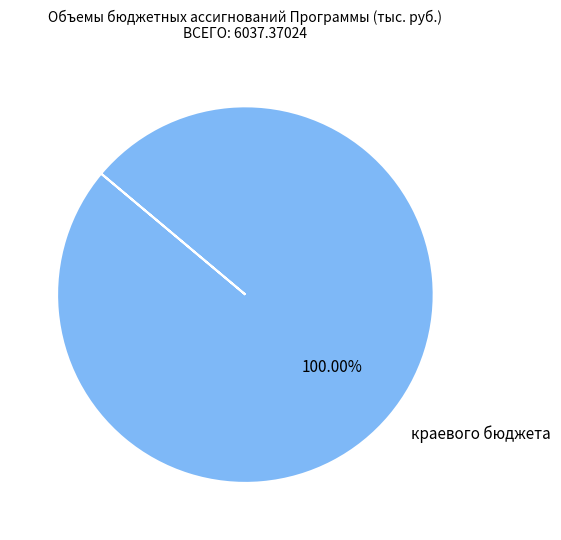

Rank the categories by value from lowest to highest.

краевого бюджета